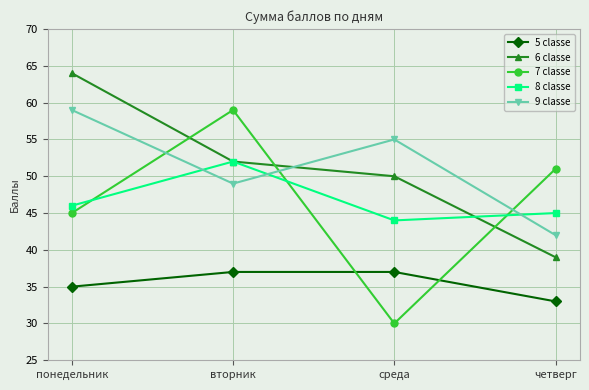

What is the difference between the maximum and minimum values in the 9 classe series?

17